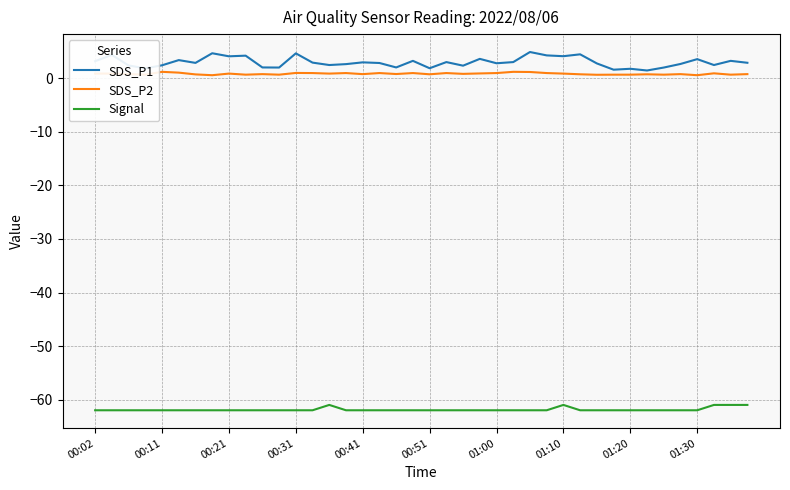

What is the maximum value shown in the chart?

4.9